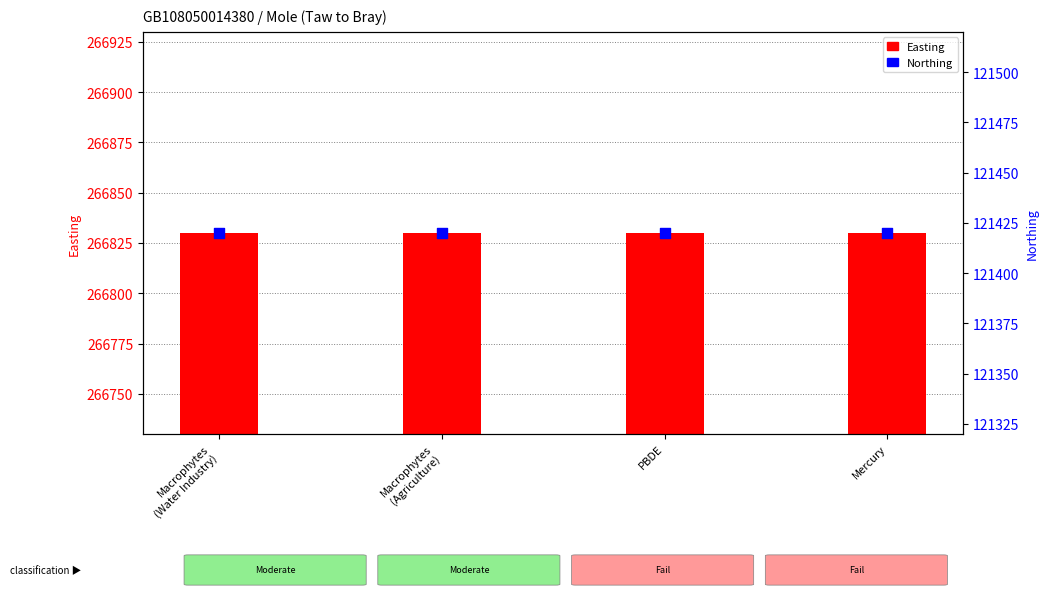

Which series contains the highest Y value?

Easting